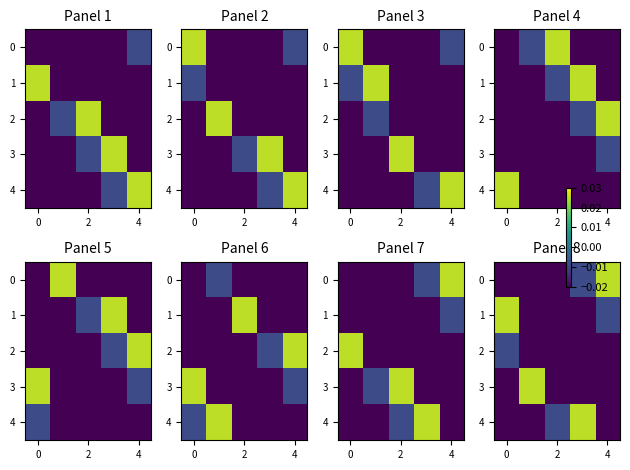

What is the sum of all 3 values?

-0.1